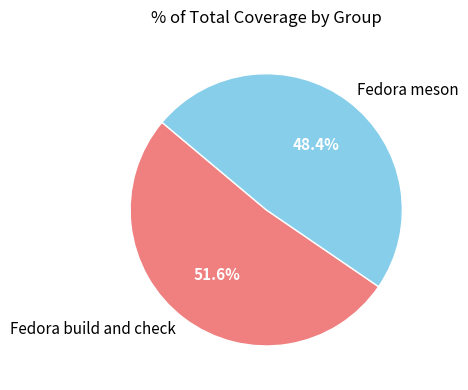

Rank the categories by value from lowest to highest.

Fedora meson, Fedora build and check